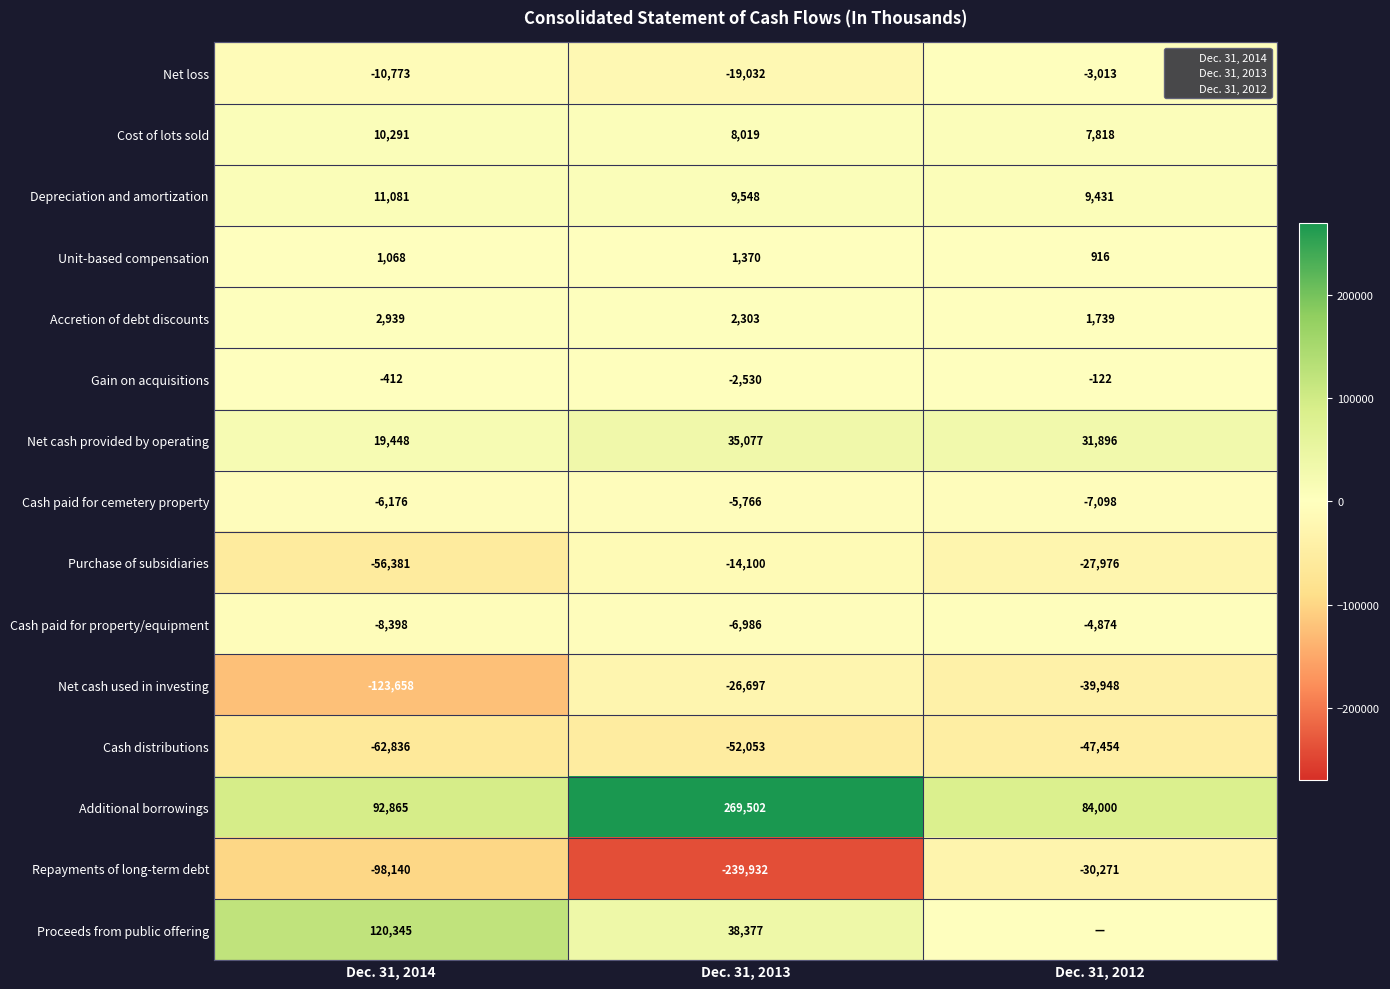

At which label does Additional borrowings first exceed 92865?

Dec. 31, 2013